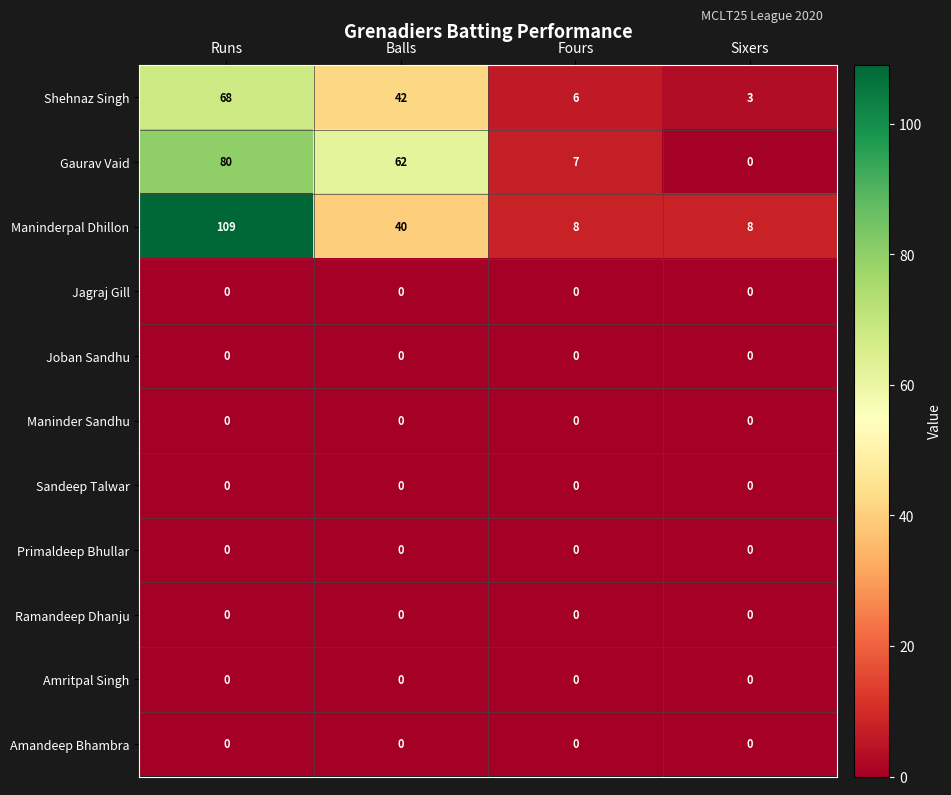

Which series changed the most between Runs and Sixers?

Maninderpal Dhillon